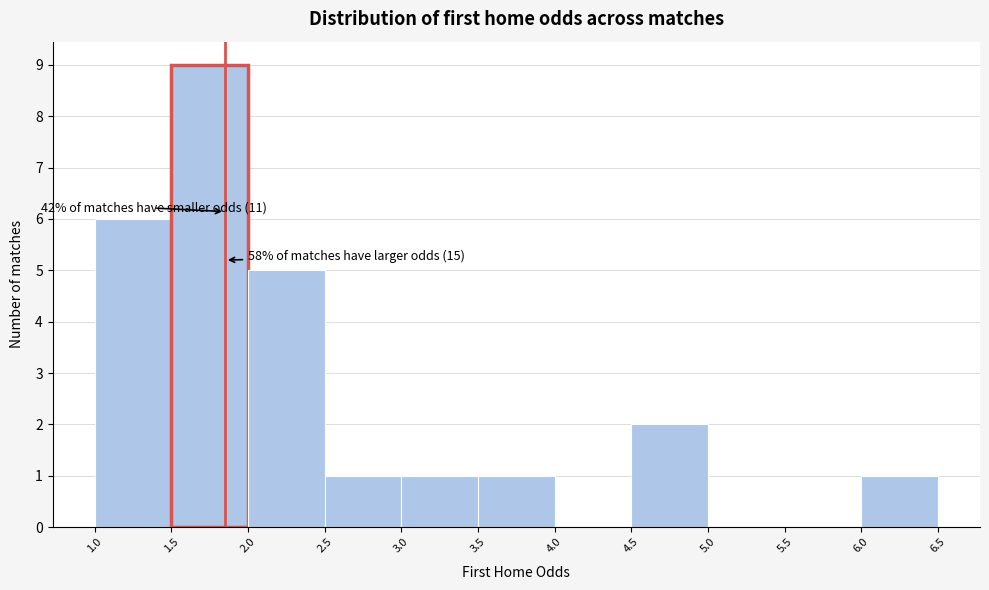

Over which range of the x-axis is the bar tallest?

1.5 to 2.0